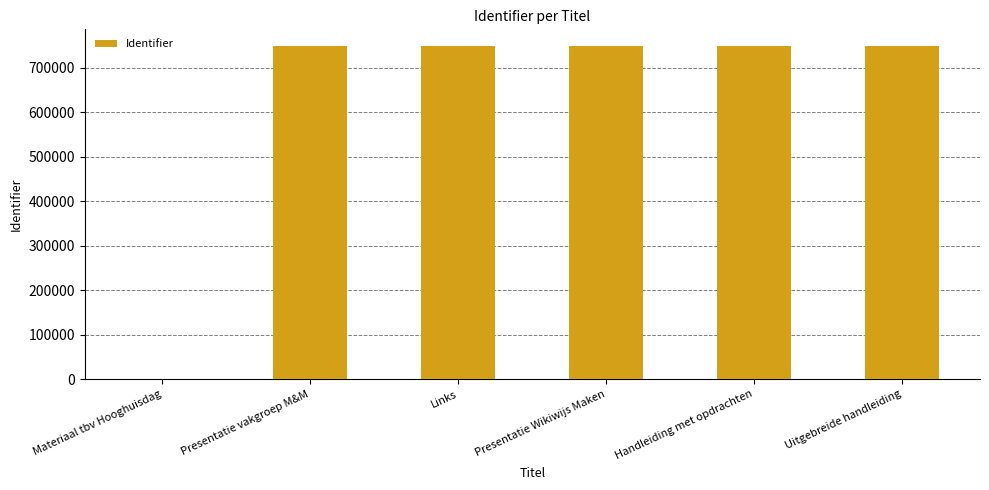

Are the bars horizontal?

No